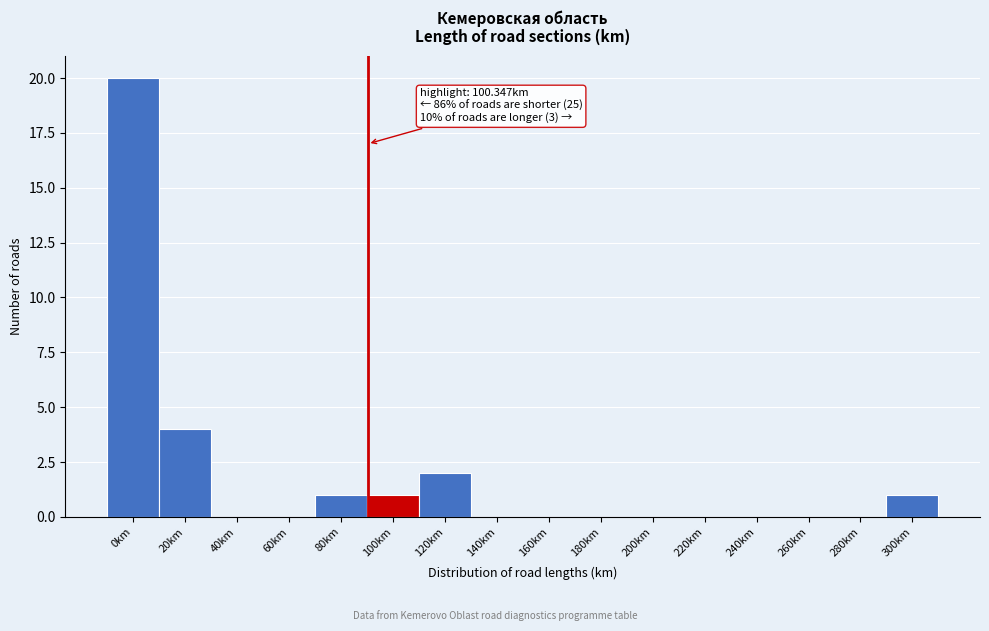

Reading left to right, list all the values displayed in this chart.

0km=20	20km=4	40km=0	60km=0	80km=1	100km=1	120km=2	140km=0	160km=0	180km=0	200km=0	220km=0	240km=0	260km=0	280km=0	300km=1